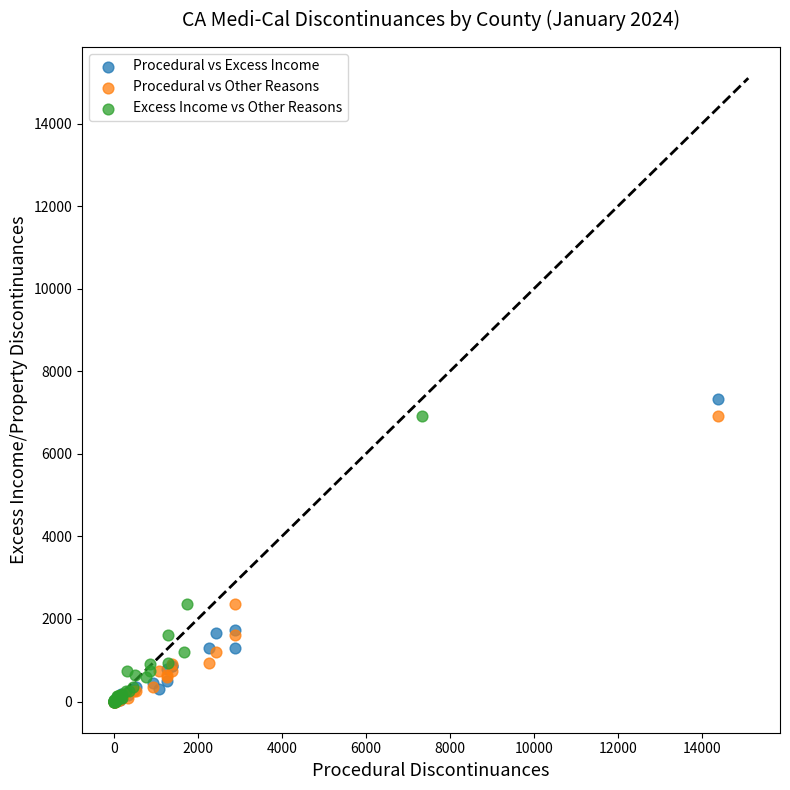

Which series has the largest Y range (max minus min)?

Procedural vs Excess Income